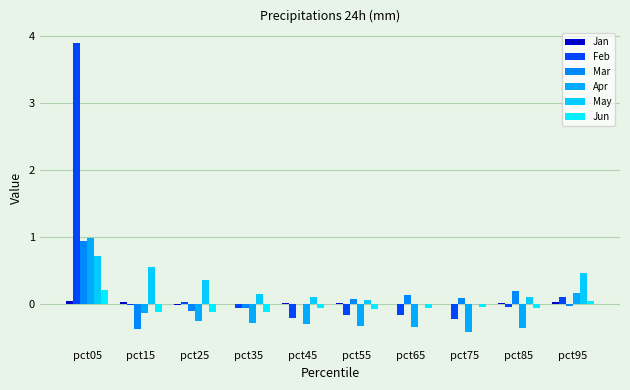

How many groups of bars are there?

10